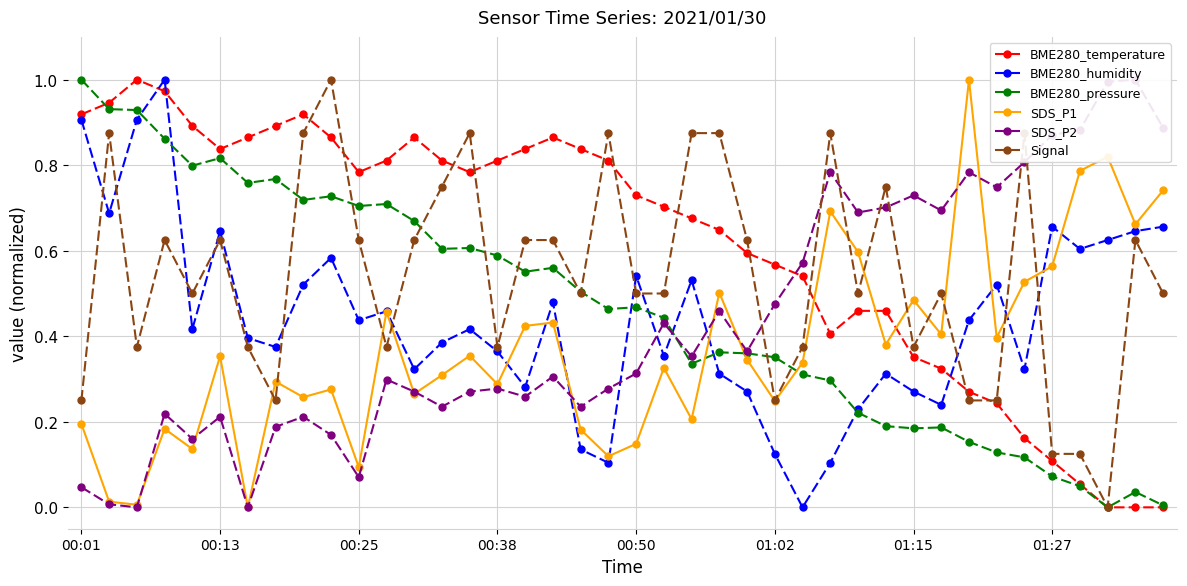

What position from the right is 19?

21